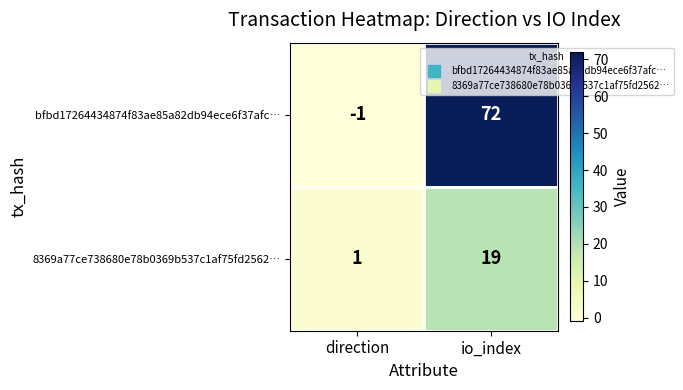

What is the sum of all bfbd17264434874f83ae85a82db94ece6f37afc… values?

71